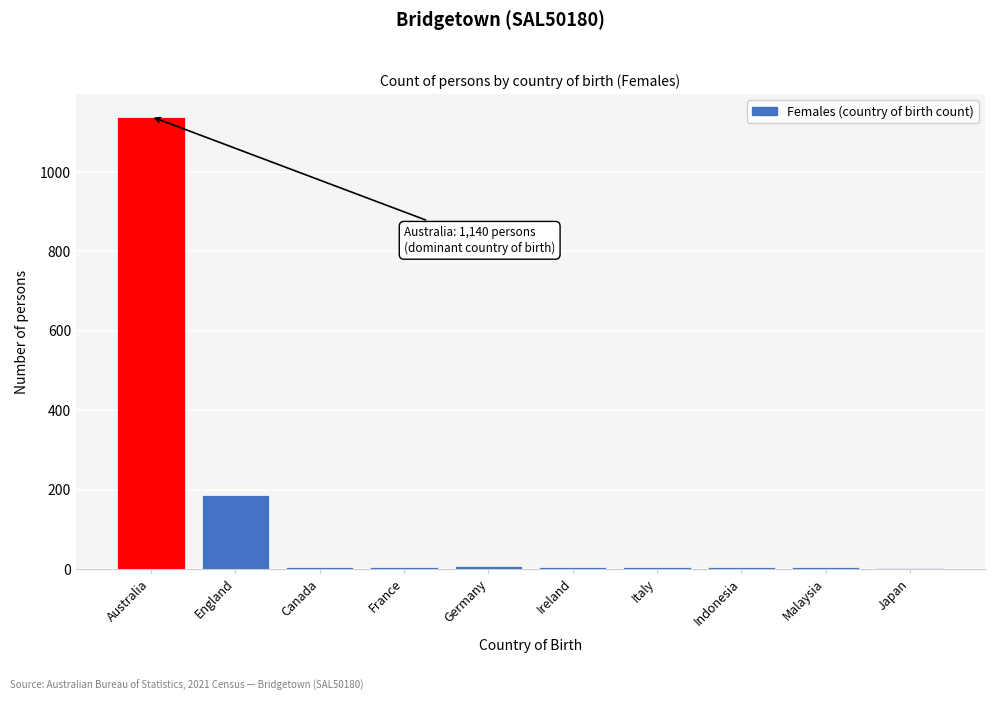

Approximately how many times larger is the value at Australia compared to England?

6.1